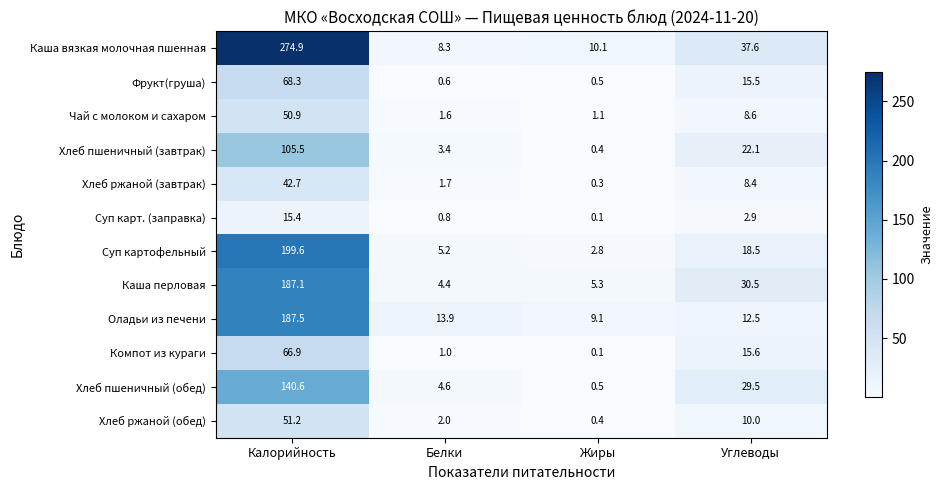

What is the spread (max minus min) of values at Углеводы?

34.7